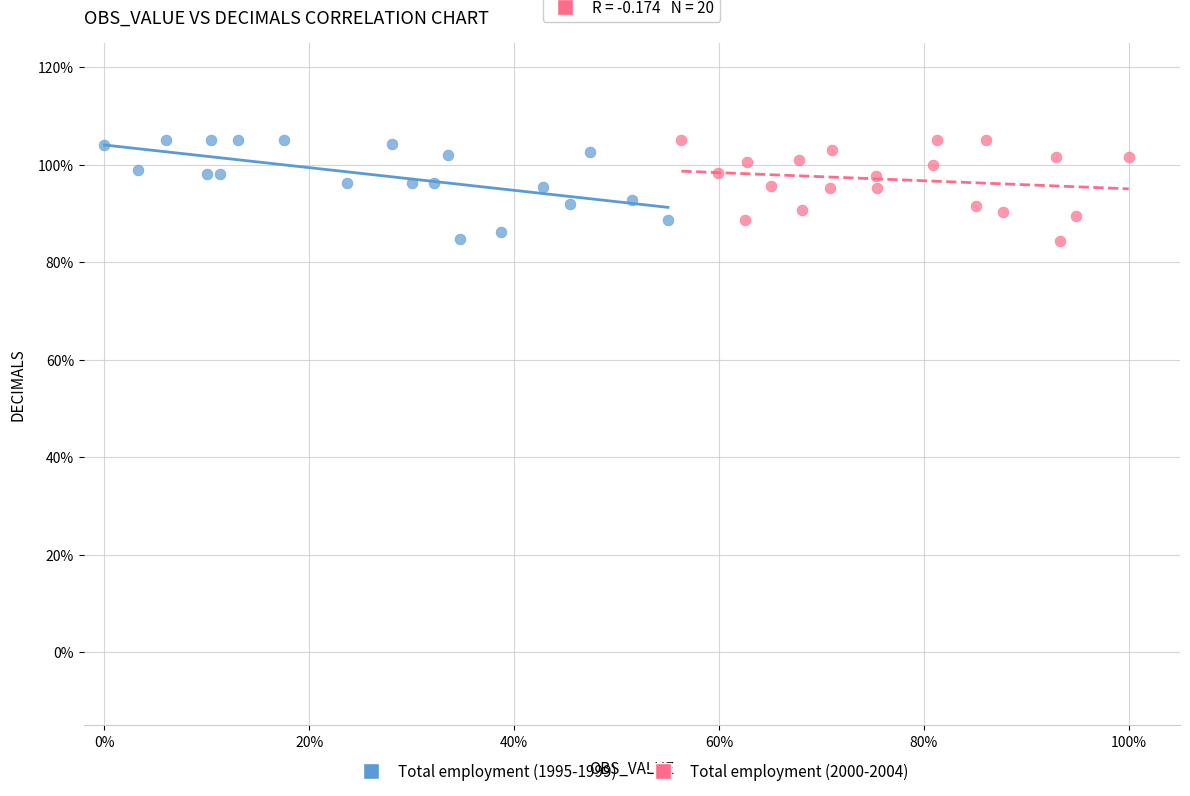

What are all the series names shown in the legend?

Total employment (1995-1999), Total employment (2000-2004)